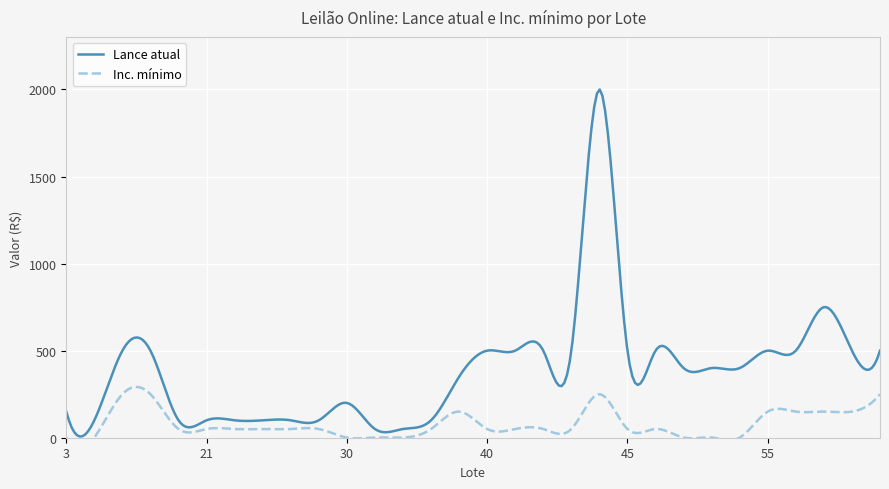

True or false: Inc. minimo and Lance atual intersect in this chart.

False